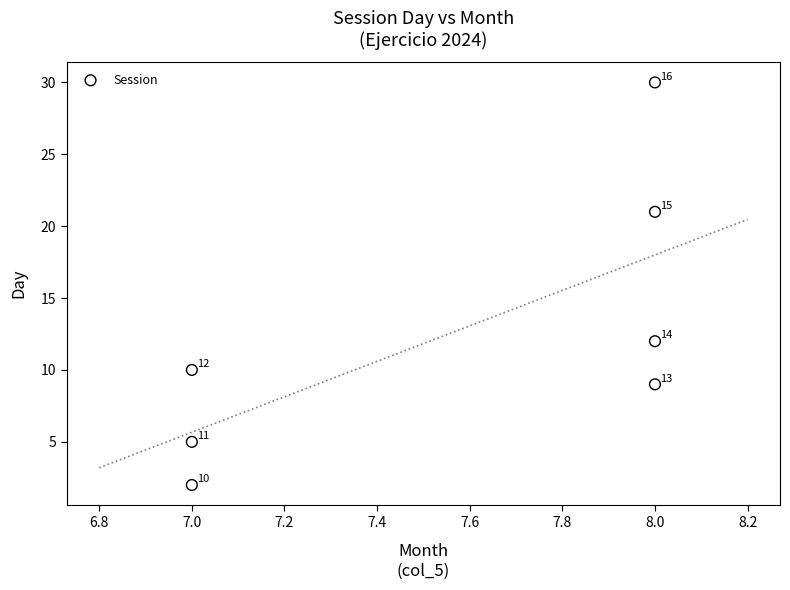

What Y value in the scatter plot is closest to 16?

12